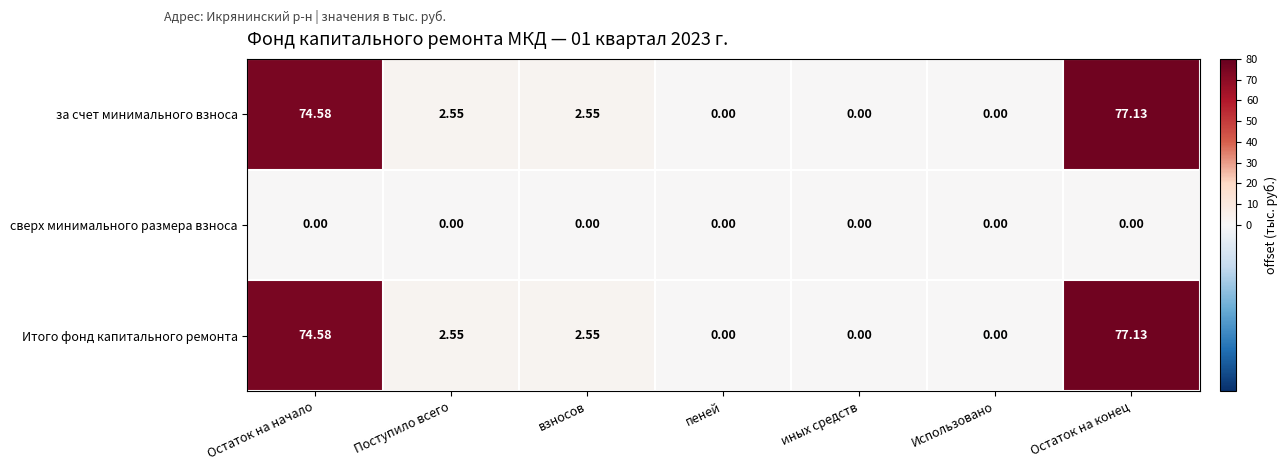

Which category has the highest value across all series?

Остаток на конец